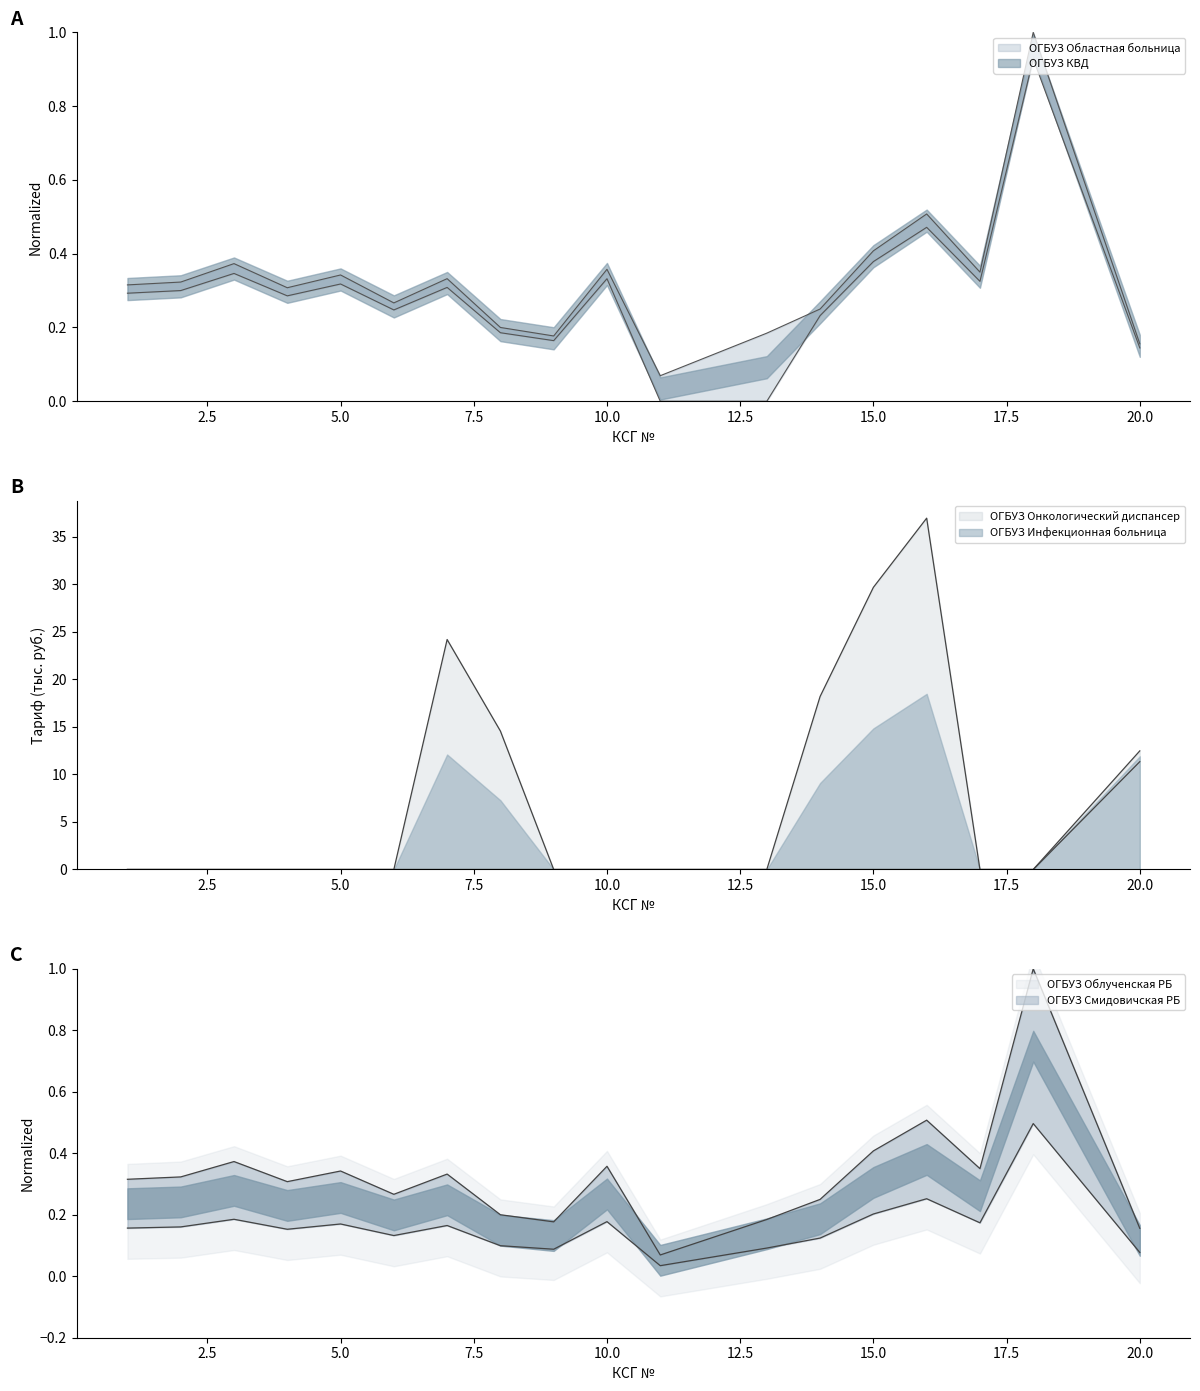

At which category is the sum across all series the highest?

16